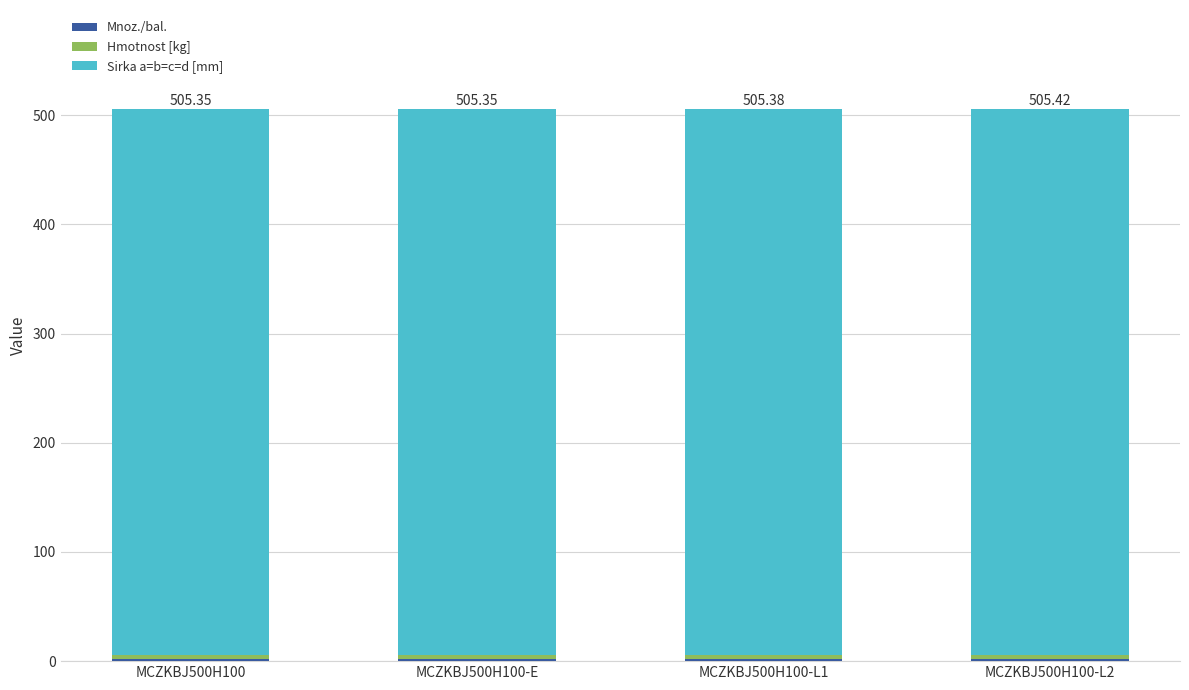

Which series has the largest total across all categories?

Sirka a=b=c=d [mm]